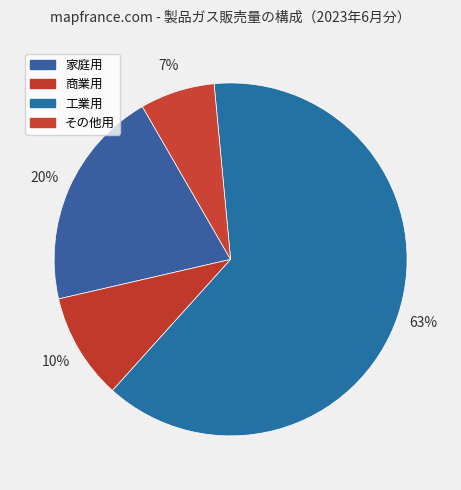

How many segments does this pie chart have?

4